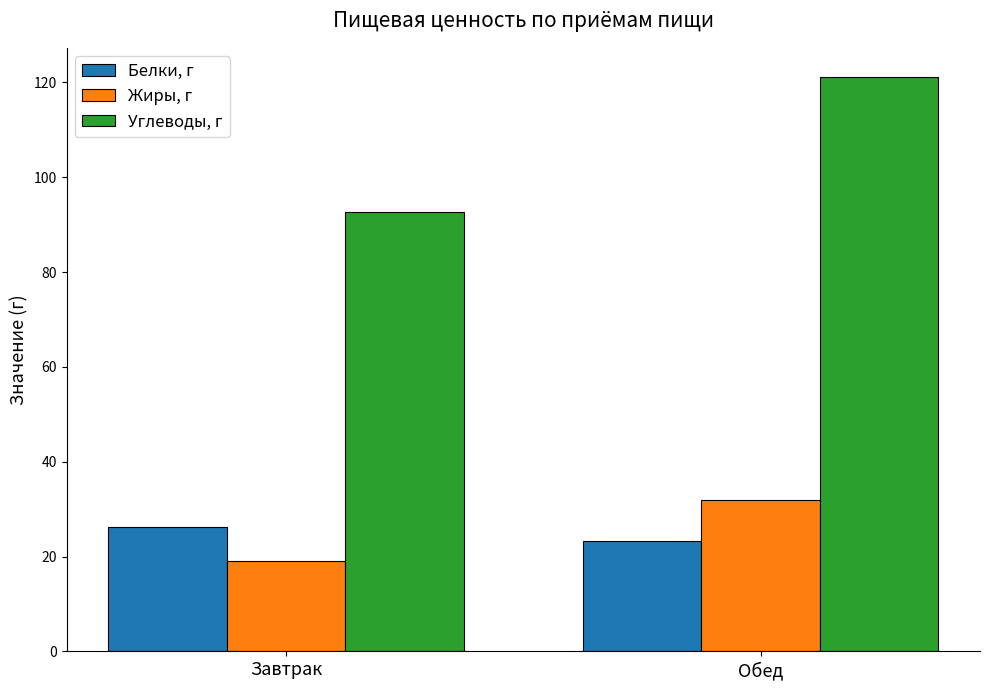

Which series has the largest range (max minus min)?

Углеводы, г